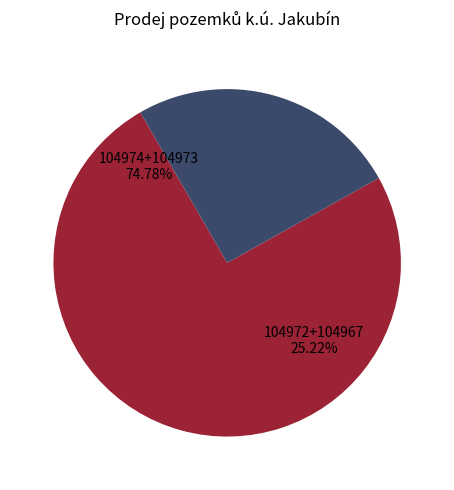

Is the sum of 104972 and 104974 greater than half?

Yes